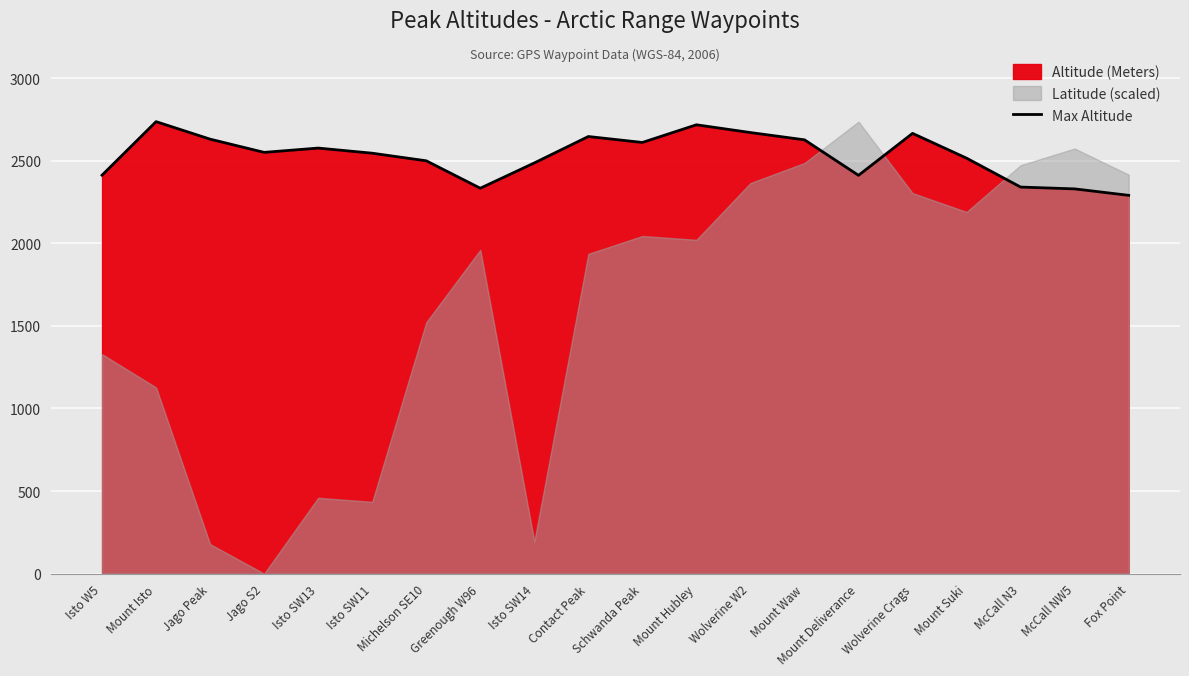

Reading left to right, transcribe all the data shown in this chart.

2412	2736	2630	2550	2576	2545	2499	2333	2486	2646	2610	2717	2670	2626	2411	2665	2515	2340	2329	2290